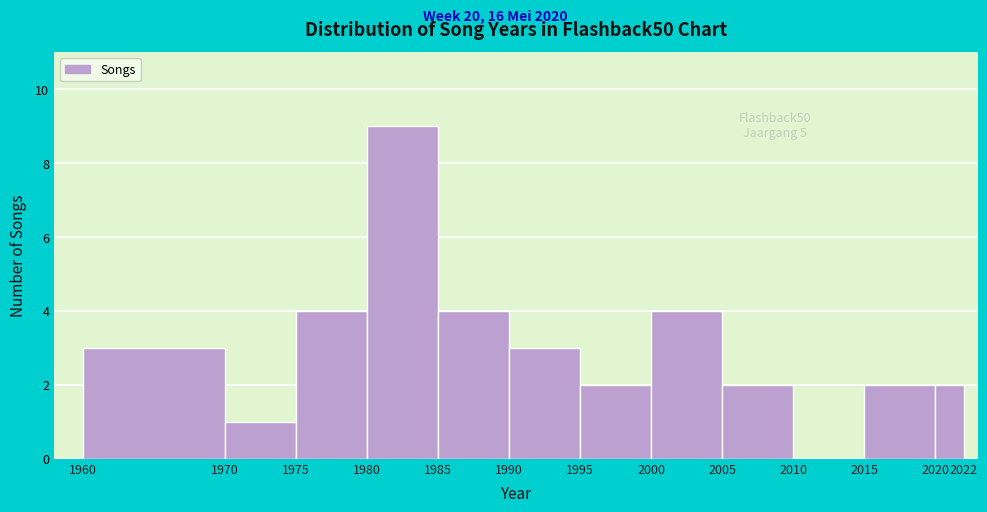

Over which range of the x-axis is the bar tallest?

1980 to 1985